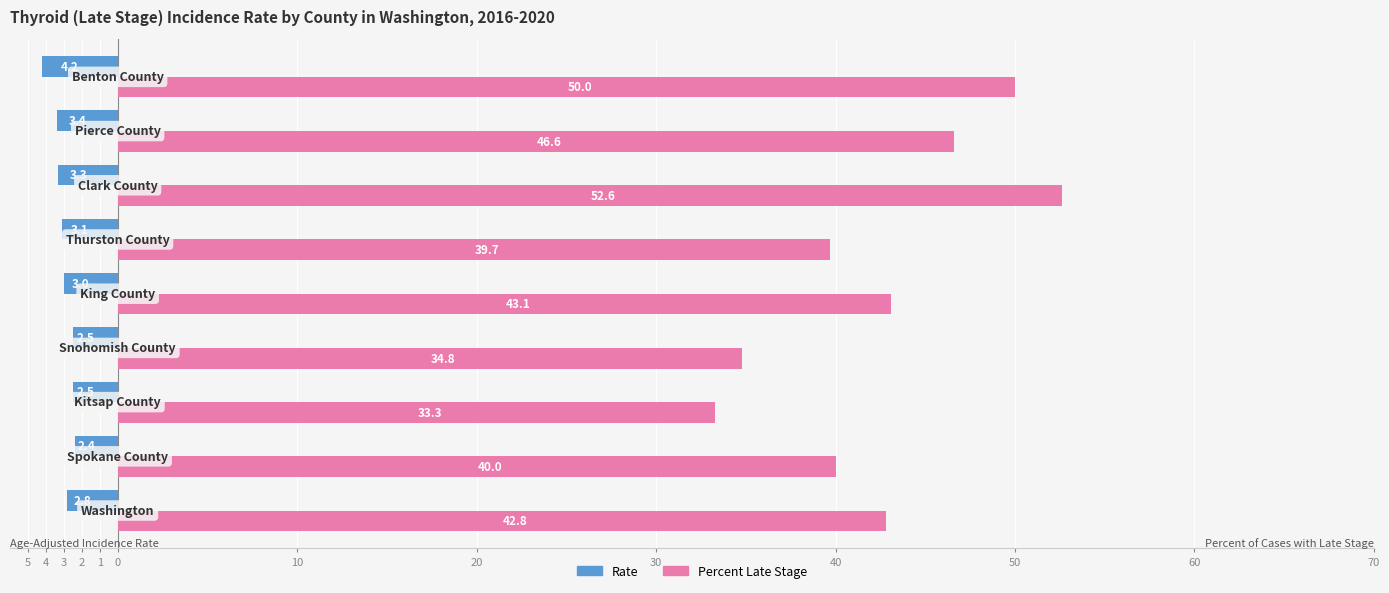

Where does the Rate series first go above -3?

5